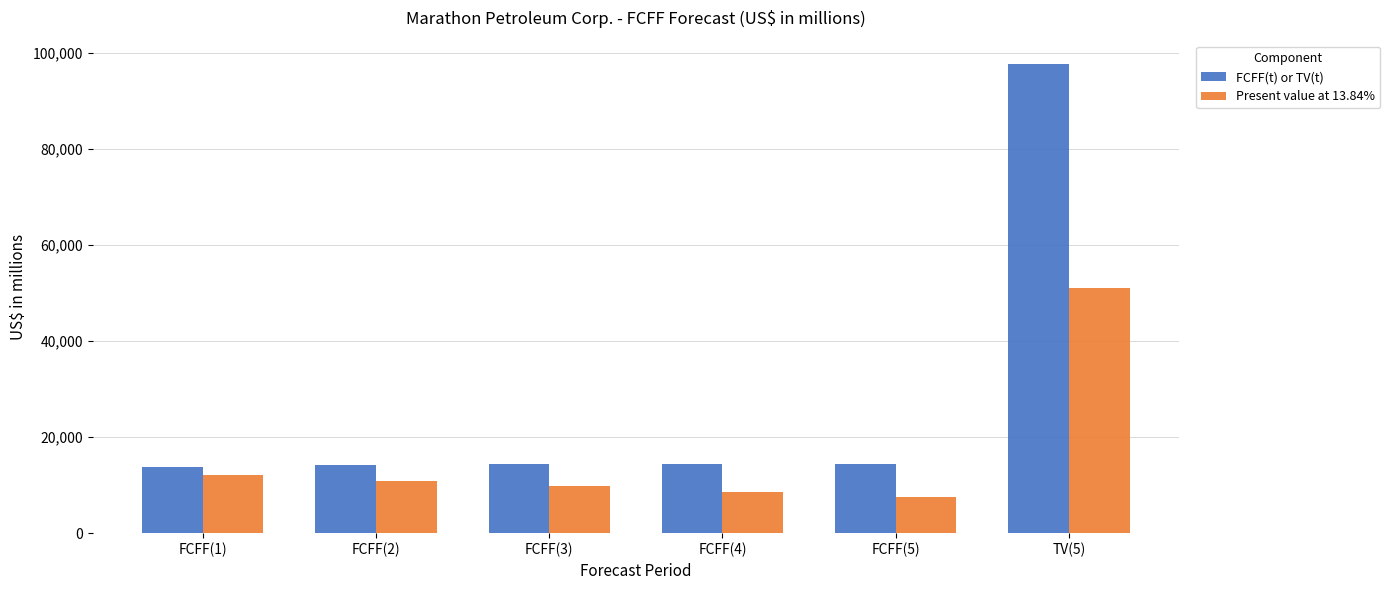

What is the difference between the maximum and minimum values in the Present value at 13.84% series?

43594